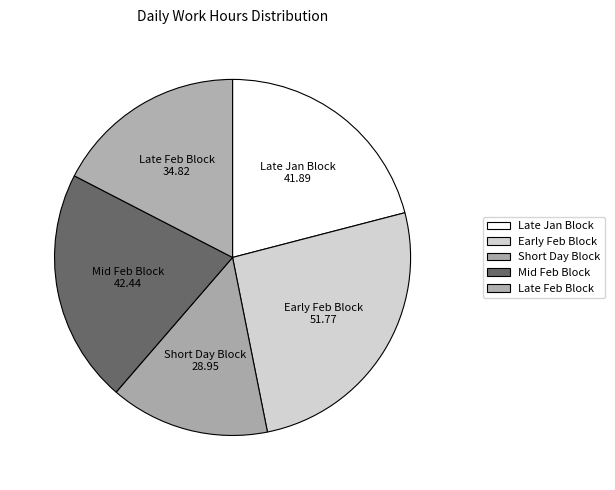

Does any single category account for the majority?

No